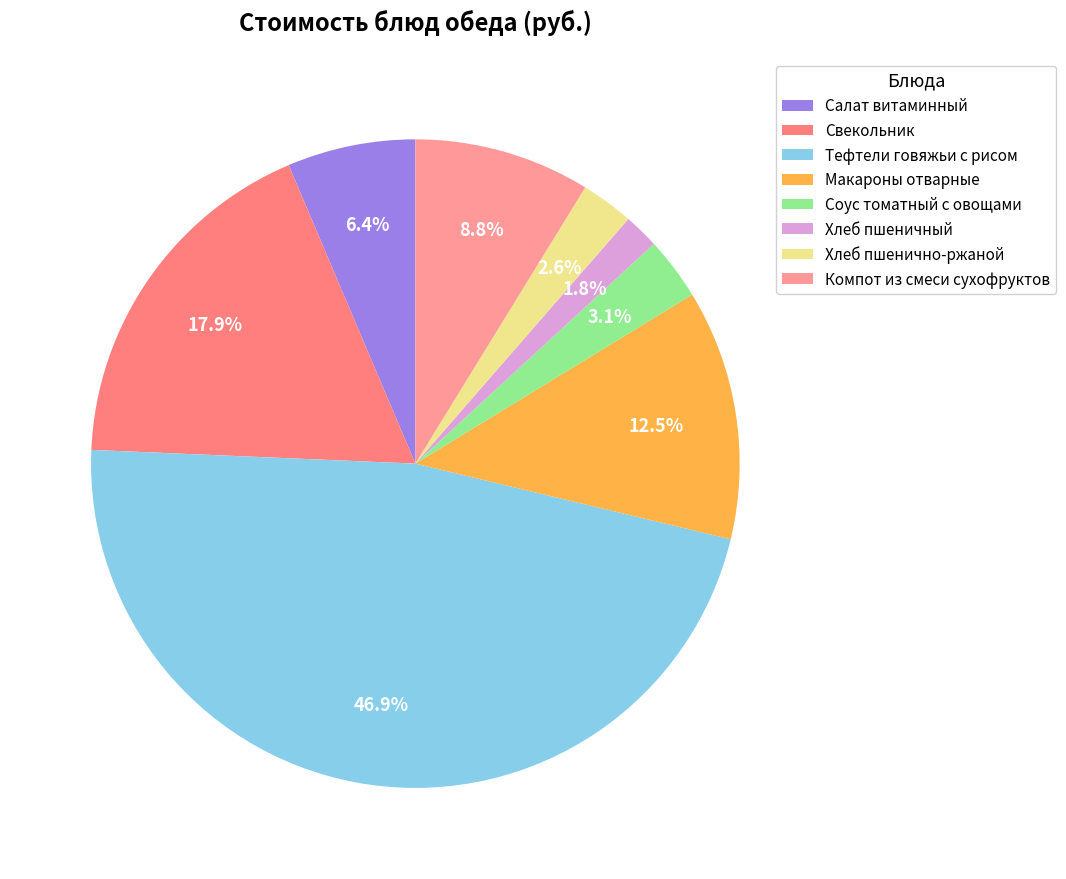

Is Свекольник the majority of the pie?

No